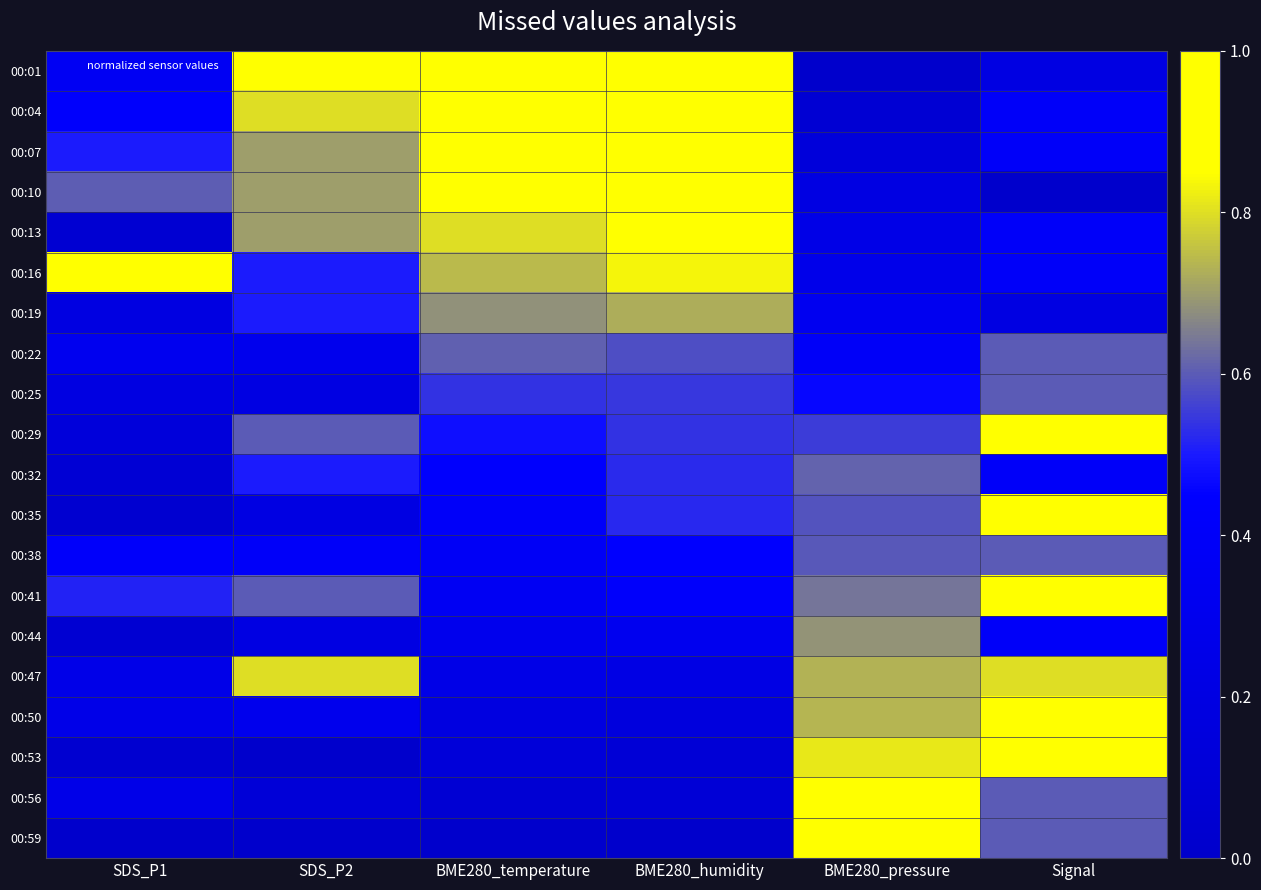

What is the greatest value displayed?

1.0